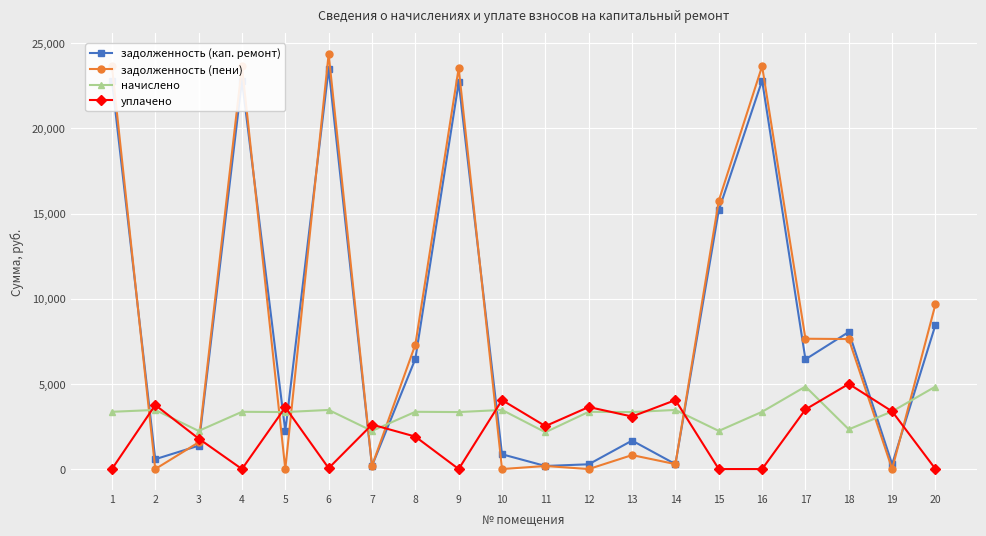

How many intersections are there between уплачено and задолженность (кап. ремонт)?

10